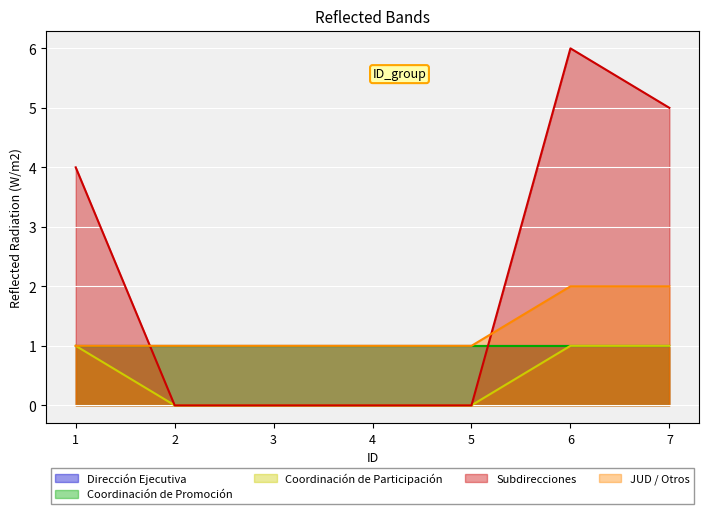

At which label is Coordinación de Participación closest to 0?

2